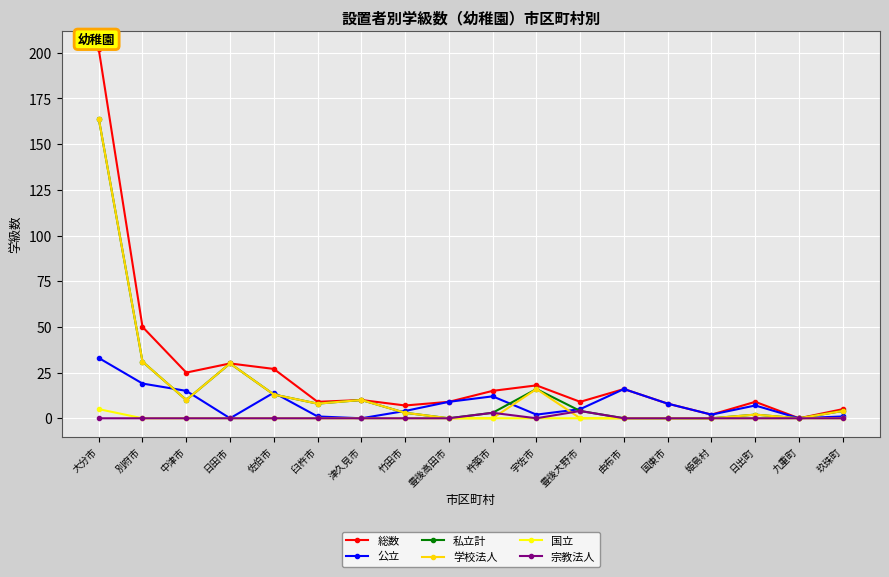

At which category is the sum across all series the highest?

大分市